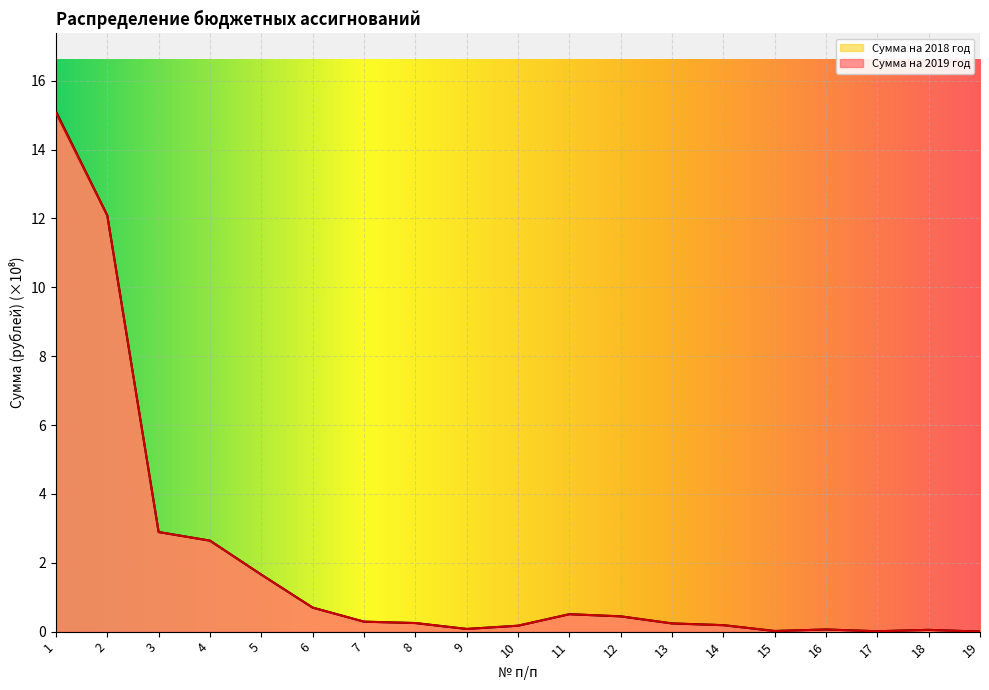

Reading left to right, list all the values displayed in this chart.

Сумма на 2019 год: 1=15.1	2=12.1	3=2.9	4=2.6	5=1.7	6=0.7	7=0.3	8=0.2	9=0.1	10=0.2	11=0.5	12=0.4	13=0.2	14=0.2	15=0.0	16=0.1	17=0.0	18=0.1	19=0.0
Сумма на 2018 год: 1=15.1	2=12.1	3=2.9	4=2.6	5=1.7	6=0.7	7=0.3	8=0.2	9=0.1	10=0.2	11=0.5	12=0.4	13=0.2	14=0.2	15=0.0	16=0.1	17=0.0	18=0.1	19=0.0